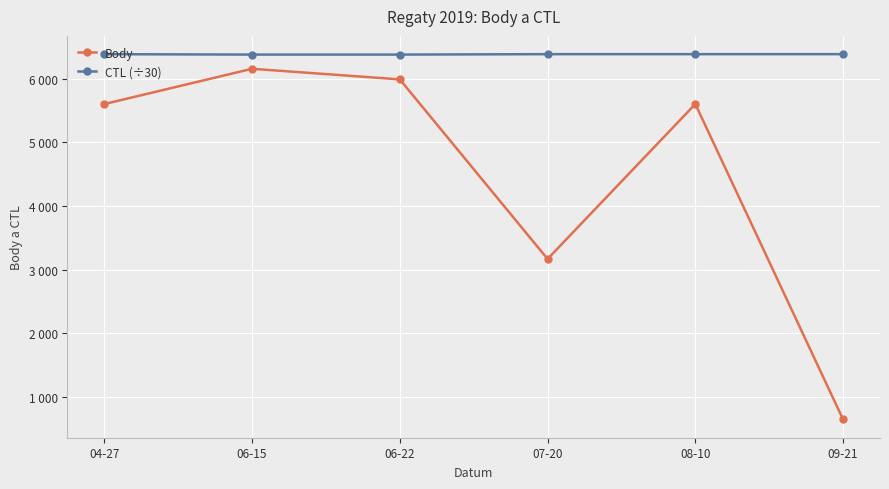

Is this an area chart (filled region under the line)?

No